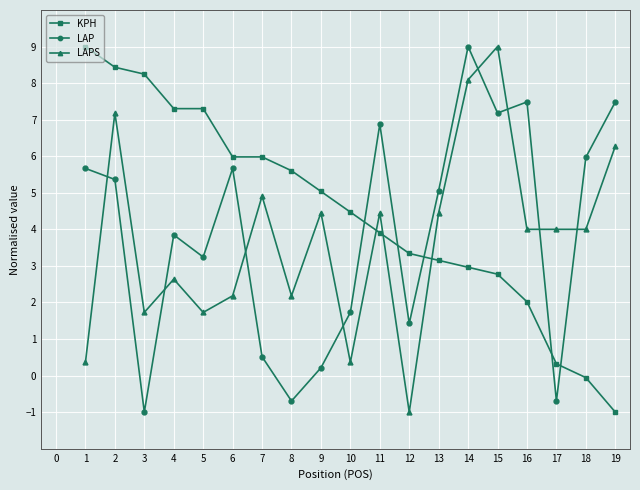

Which series ends up on top after the final intersection of LAPS and KPH?

LAPS